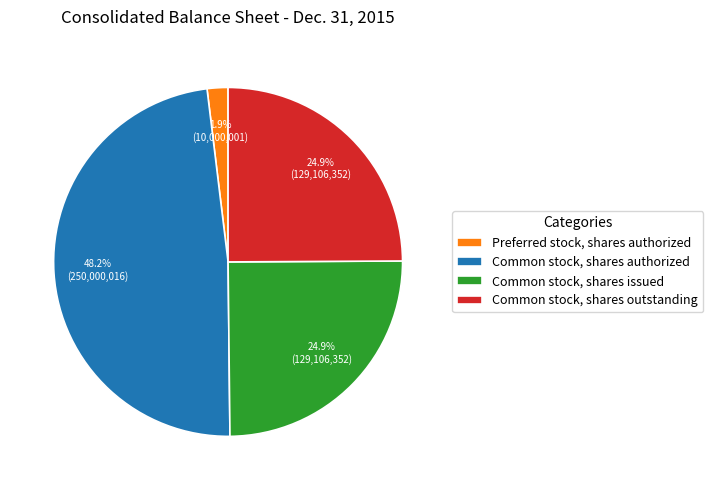

Which slice is the smallest?

Preferred stock, shares authorized